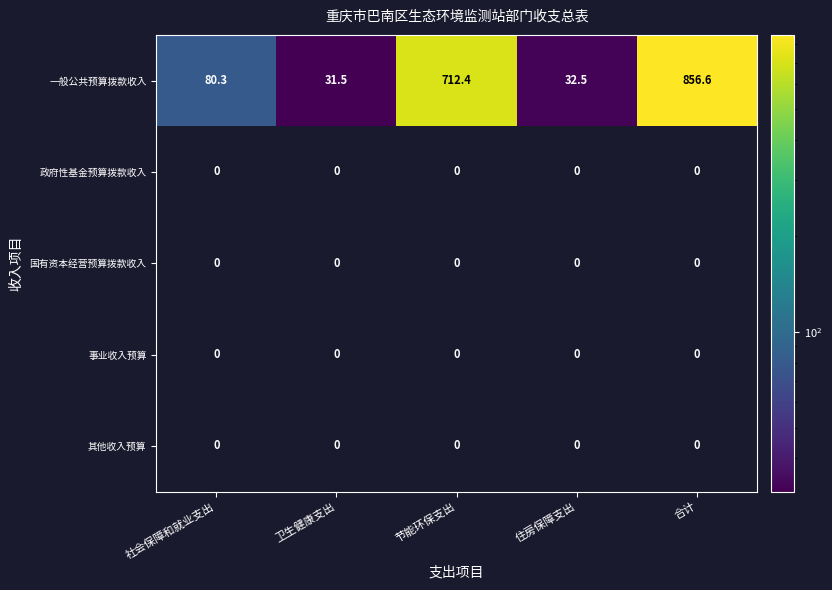

Where does the 一般公共预算拨款收入 series first go above 80?

社会保障和就业支出